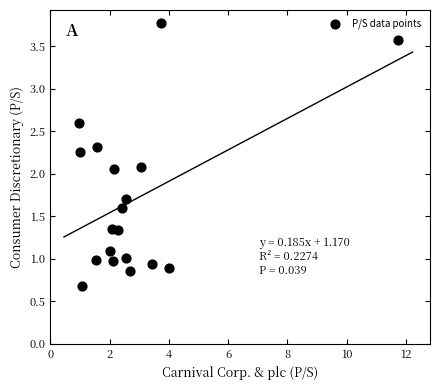

What is the range of Y values (max minus min)?

3.1